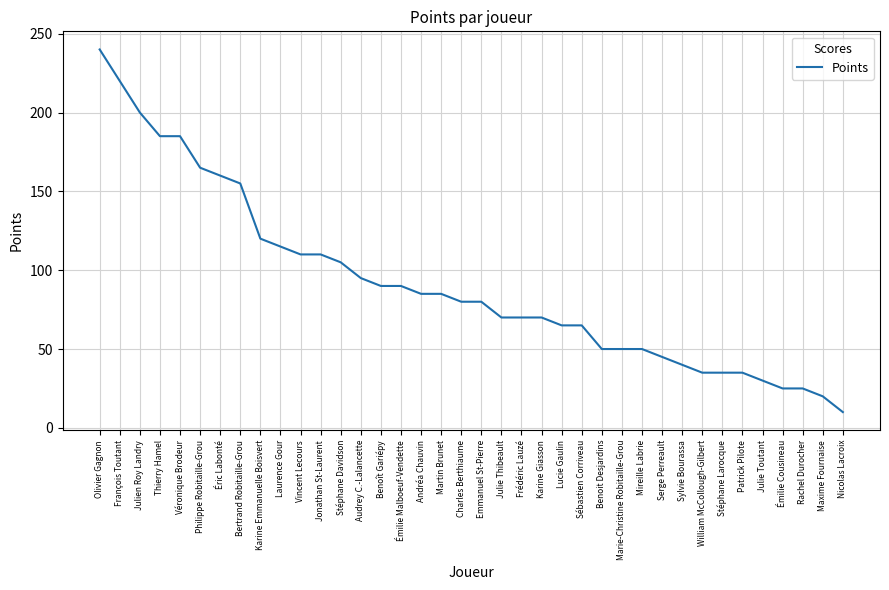

What is the greatest value displayed?

240